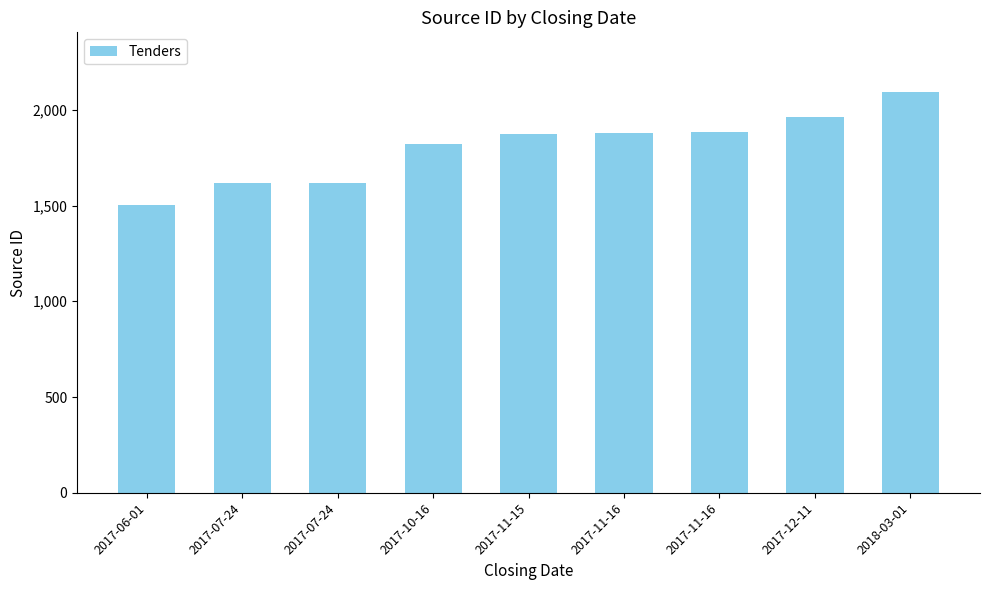

Rank the categories by value from highest to lowest.

2018-03-01, 2017-12-11, 2017-11-16, 2017-11-16, 2017-11-15, 2017-10-16, 2017-07-24, 2017-07-24, 2017-06-01